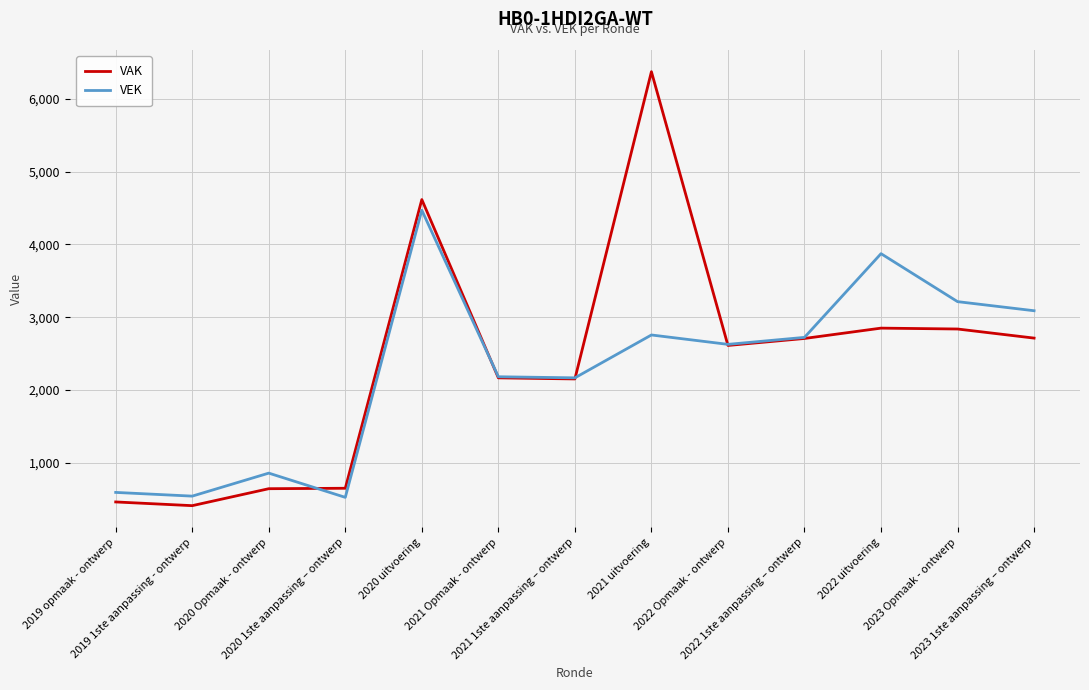

Is it true that VAK equals 2613 at 2022 Opmaak - ontwerp?

True